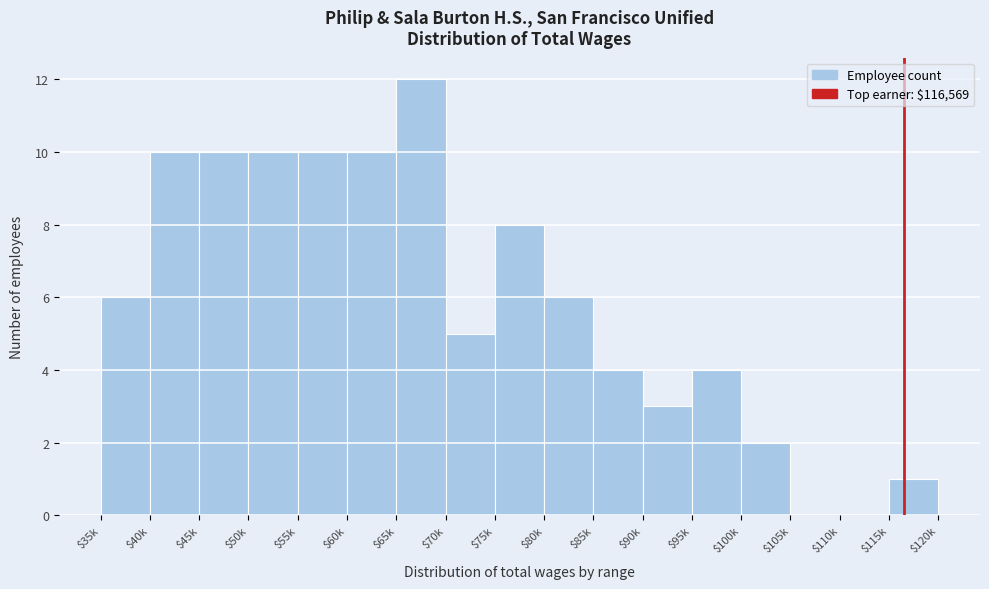

True or false: the data shows 2 at $100k.

True